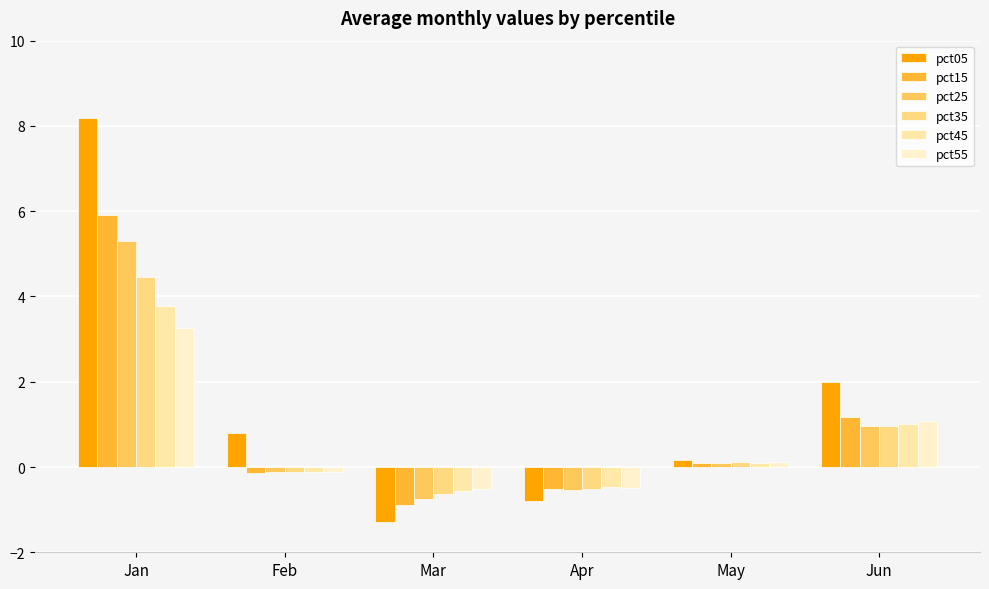

How many data points does each series have?

6